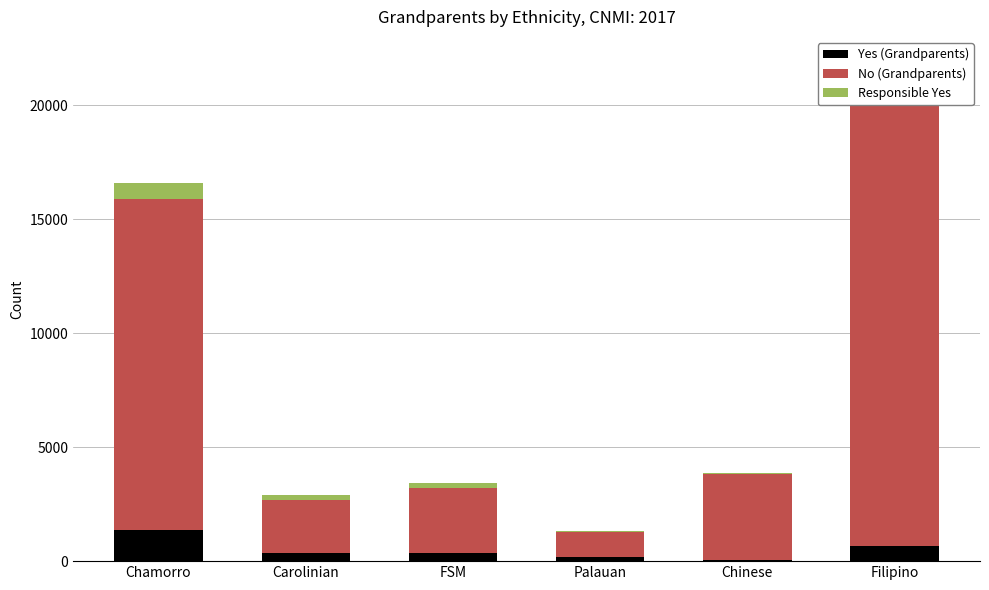

At which label does Yes (Grandparents) first exceed 363?

Chamorro